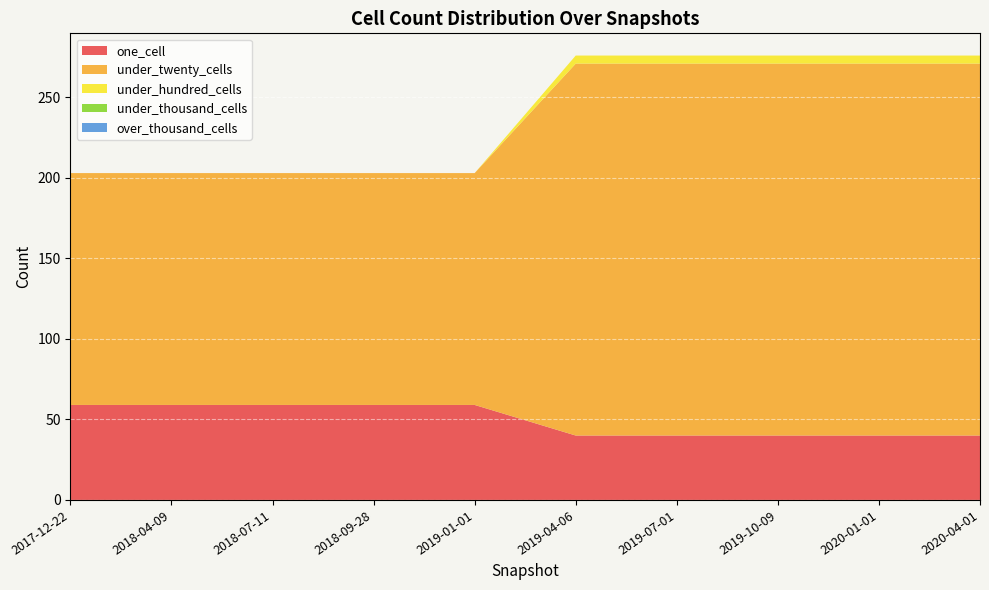

Reading left to right, transcribe all the data shown in this chart.

one_cell: 2017-12-22=59	2018-04-09=59	2018-07-11=59	2018-09-28=59	2019-01-01=59	2019-04-06=40	2019-07-01=40	2019-10-09=40	2020-01-01=40	2020-04-01=40
under_twenty_cells: 2017-12-22=144	2018-04-09=144	2018-07-11=144	2018-09-28=144	2019-01-01=144	2019-04-06=231	2019-07-01=231	2019-10-09=231	2020-01-01=231	2020-04-01=231
under_hundred_cells: 2017-12-22=0	2018-04-09=0	2018-07-11=0	2018-09-28=0	2019-01-01=0	2019-04-06=5	2019-07-01=5	2019-10-09=5	2020-01-01=5	2020-04-01=5
under_thousand_cells: 2017-12-22=0	2018-04-09=0	2018-07-11=0	2018-09-28=0	2019-01-01=0	2019-04-06=0	2019-07-01=0	2019-10-09=0	2020-01-01=0	2020-04-01=0
over_thousand_cells: 2017-12-22=0	2018-04-09=0	2018-07-11=0	2018-09-28=0	2019-01-01=0	2019-04-06=0	2019-07-01=0	2019-10-09=0	2020-01-01=0	2020-04-01=0